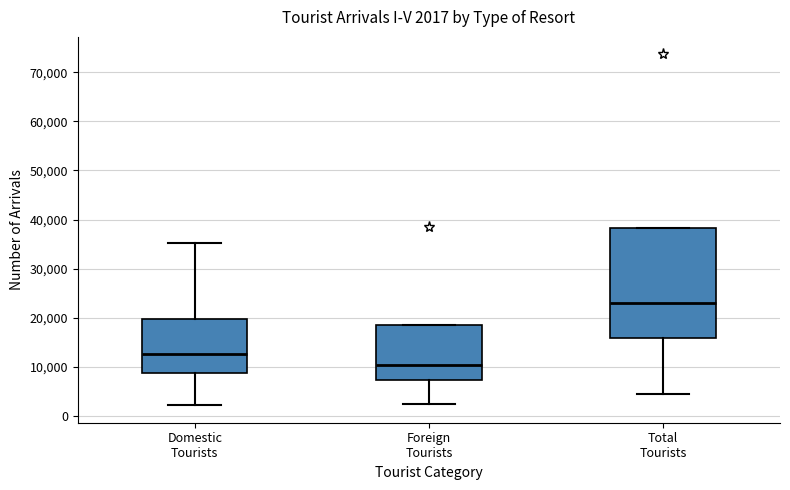

Which box has the lowest median line?

Foreign Tourists